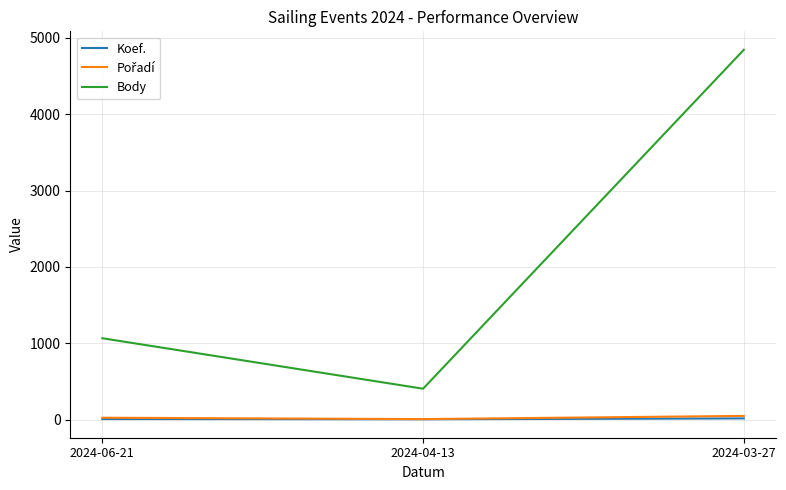

What position from the left is 2024-06-21?

1